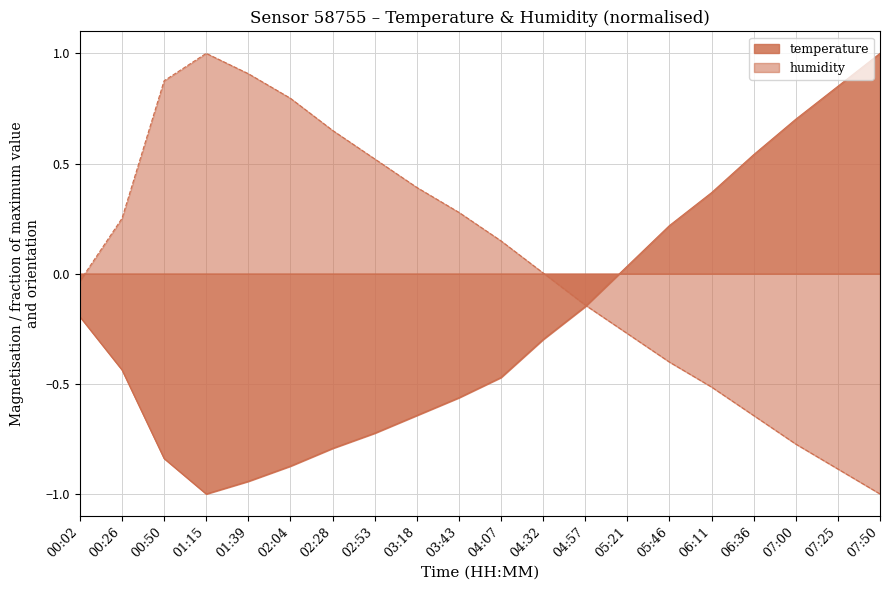

Which category has the highest value in the temperature series?

07:50